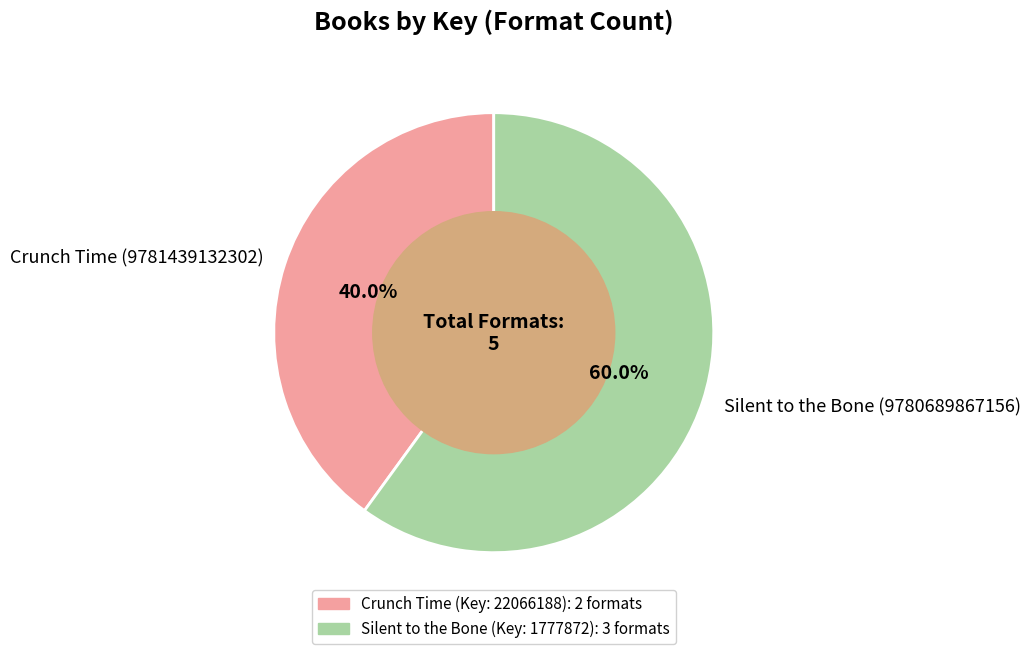

Between Silent to the Bone (9780689867156) and Crunch Time (9781439132302), which is larger?

Silent to the Bone (9780689867156)